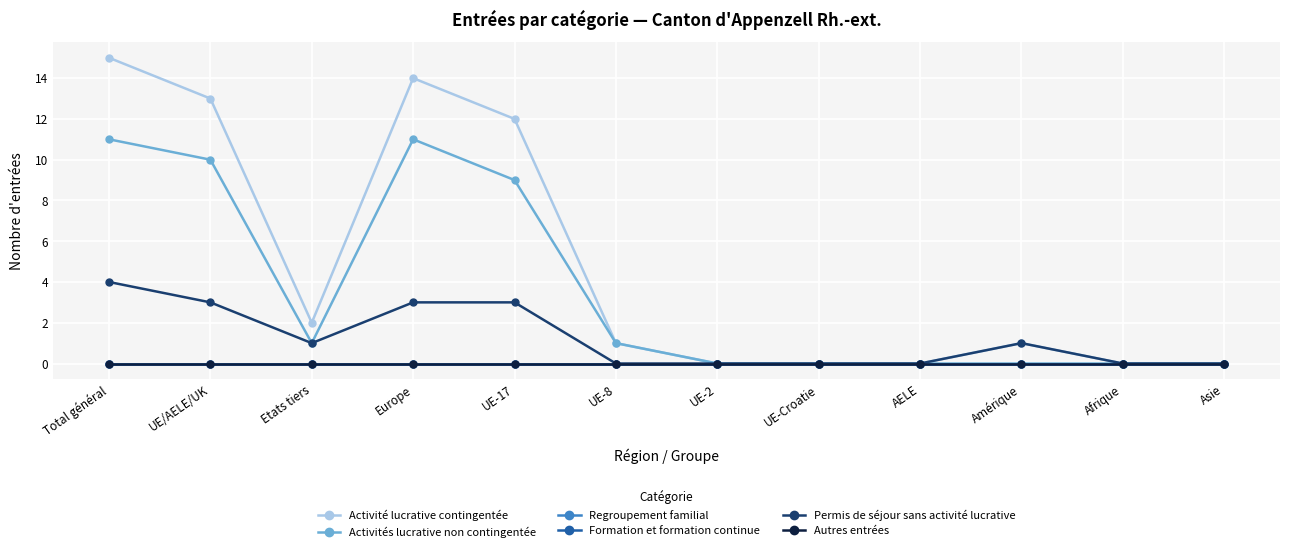

Does the chart have visible grid lines?

Yes